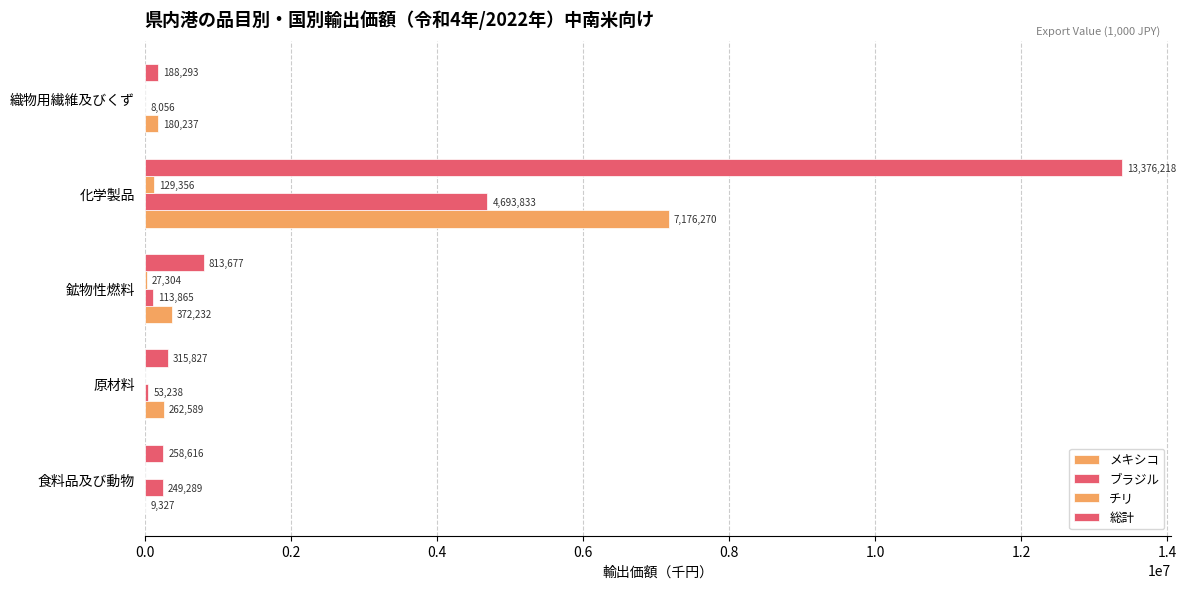

What is the minimum value for メキシコ?

9327